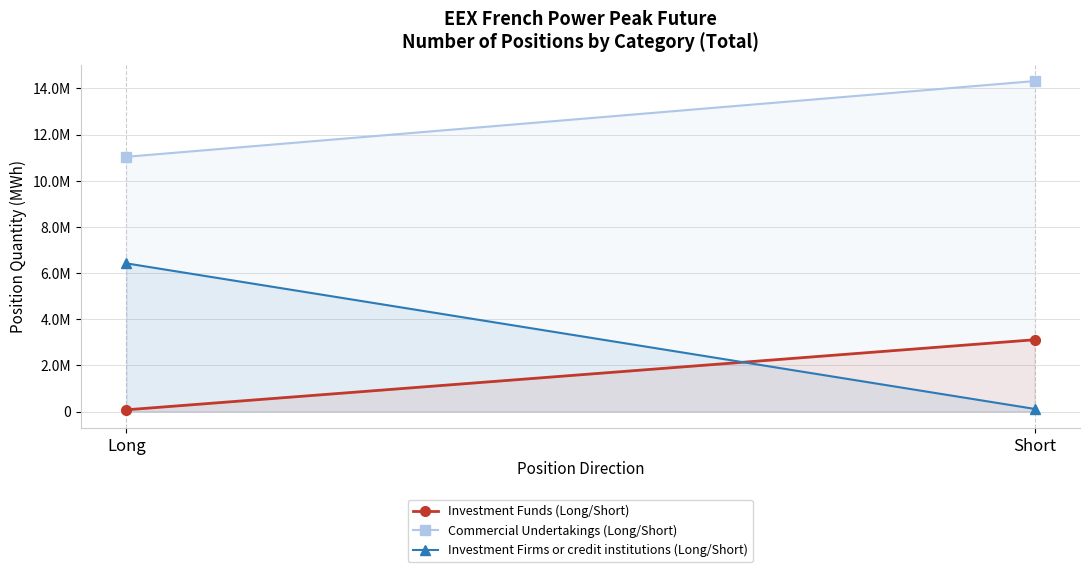

Reading left to right, list all the values displayed in this chart.

Investment Funds (Long/Short): 72864	3109992
Commercial Undertakings (Long/Short): 11037720	14319216
Investment Firms or credit institutions (Long/Short): 6420300	112620